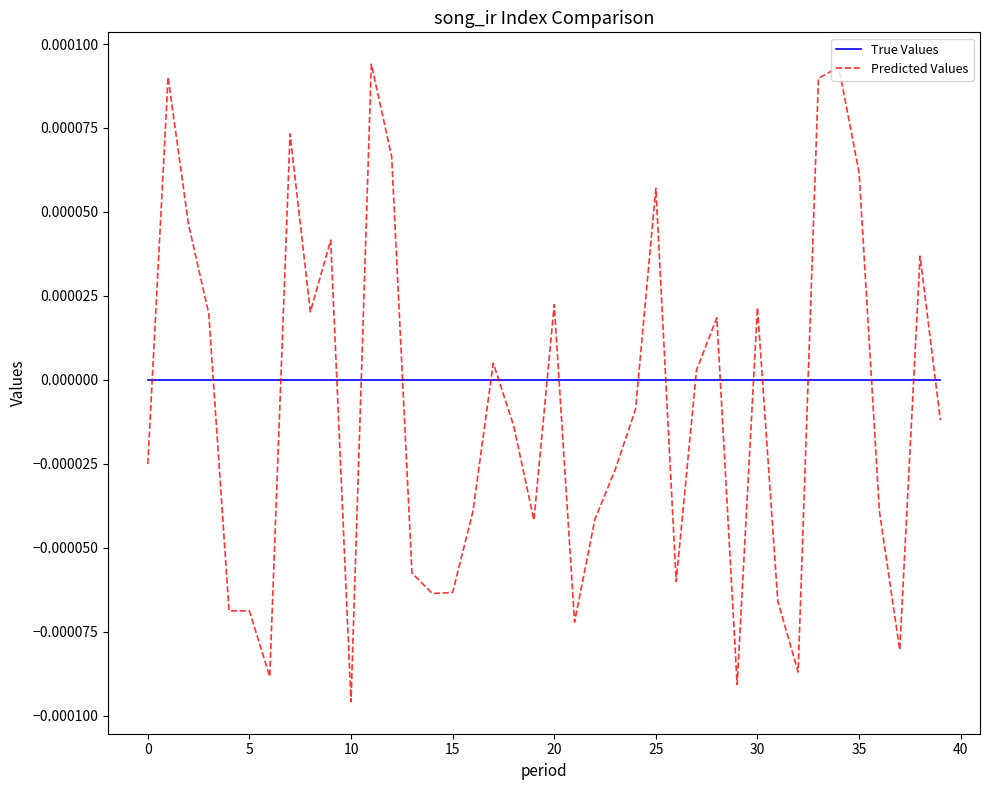

True or false: True Values and Predicted Values cross at least once.

True